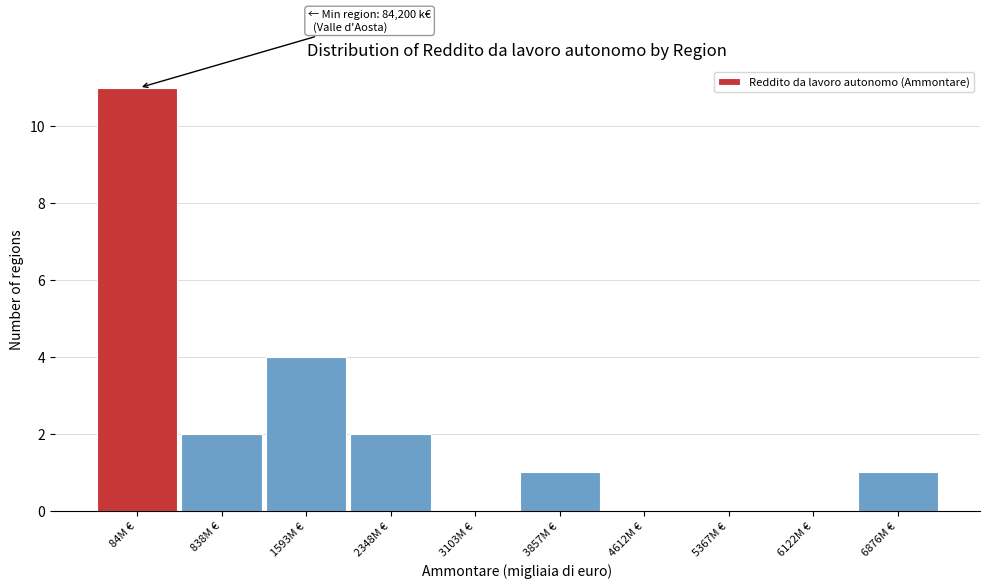

Reading right to left, what are all the values shown in this chart?

6876M €=1	6122M €=0	5367M €=0	4612M €=0	3857M €=1	3103M €=0	2348M €=2	1593M €=4	838M €=2	84M €=11